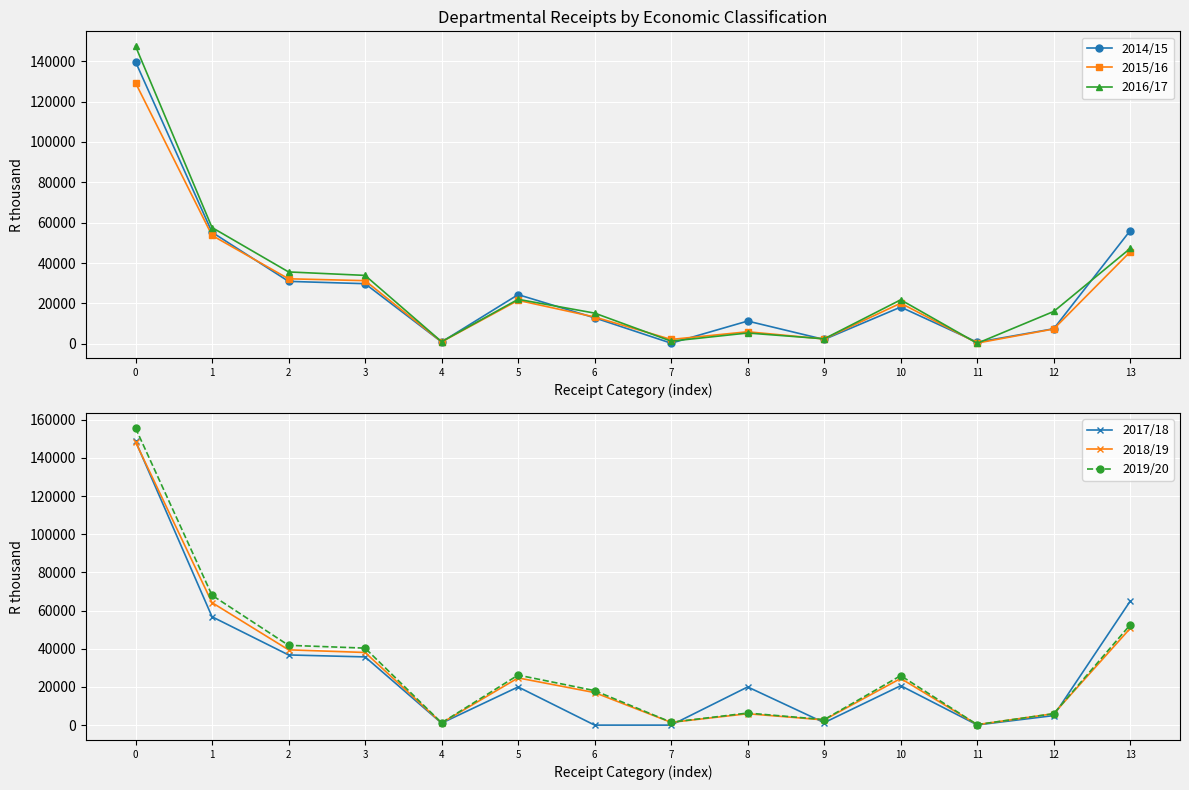

How many data points in 2017/18 are above 20000?

6